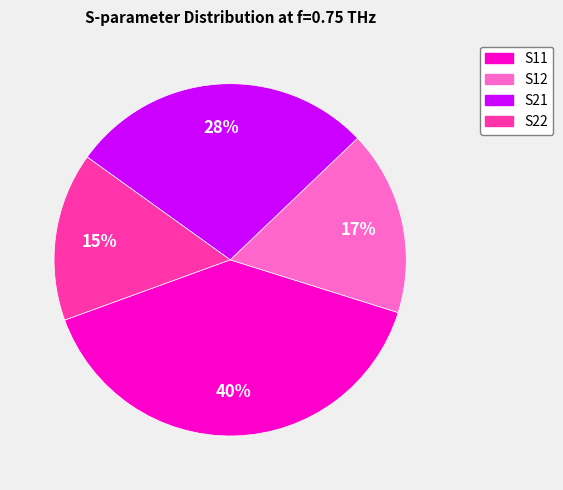

What percentage is the S21 slice, to the nearest percent?

28%